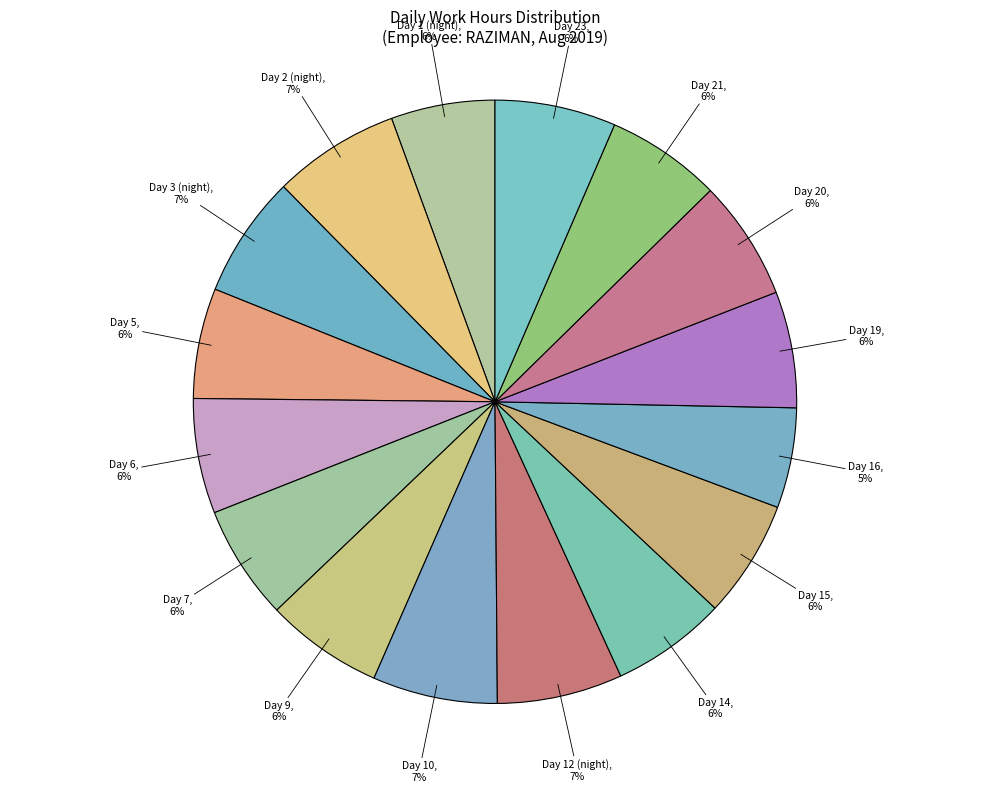

What percentage is the Day 16 slice, to the nearest percent?

5%